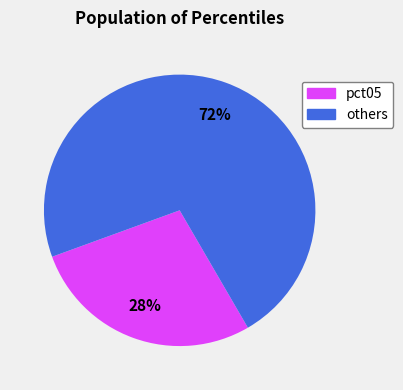

To the nearest percent, what is the difference between the largest and smallest slice percentages?

44%